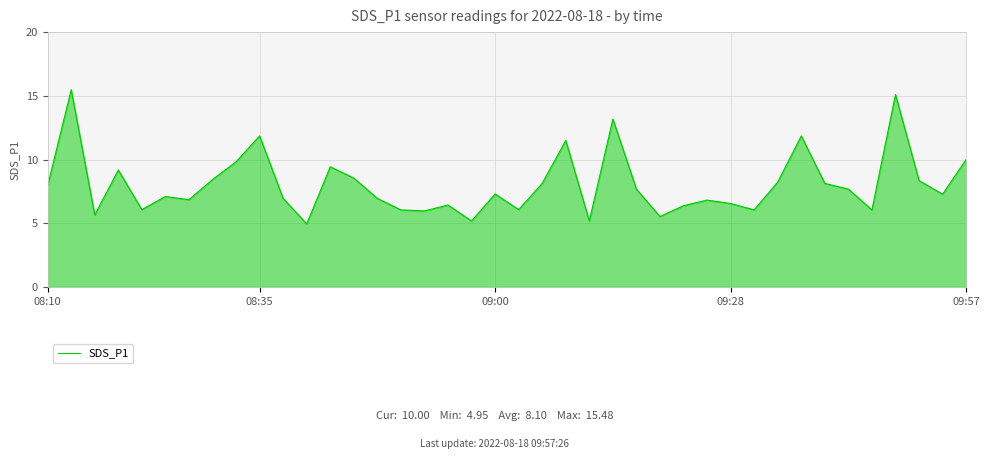

What is the maximum value shown in the chart?

15.5